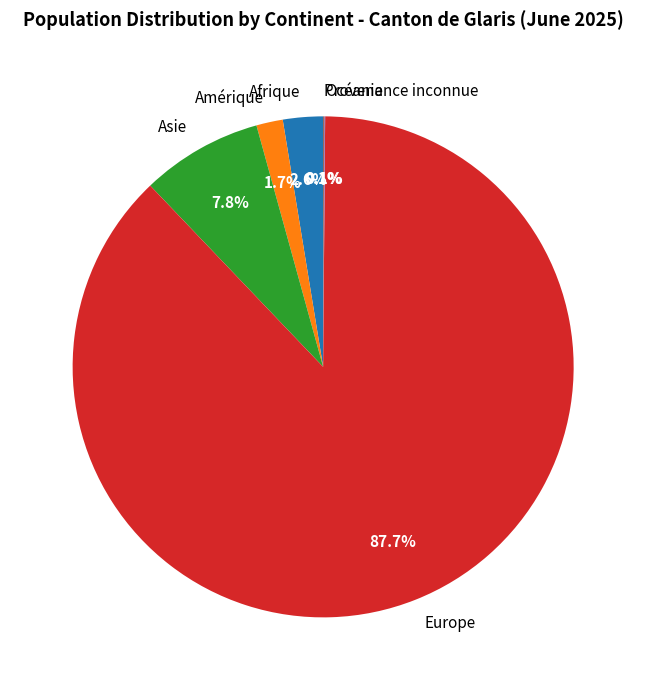

Between Asie and Afrique, which is larger?

Asie